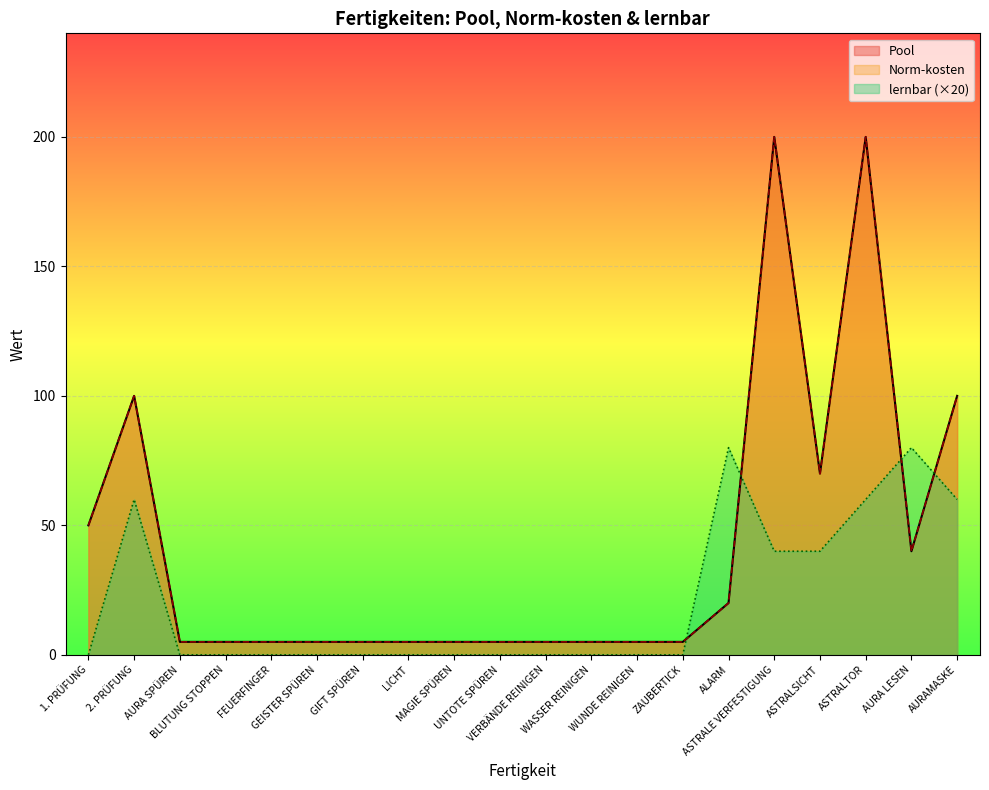

What is the spread (max minus min) of values at AURAMASKE?

40